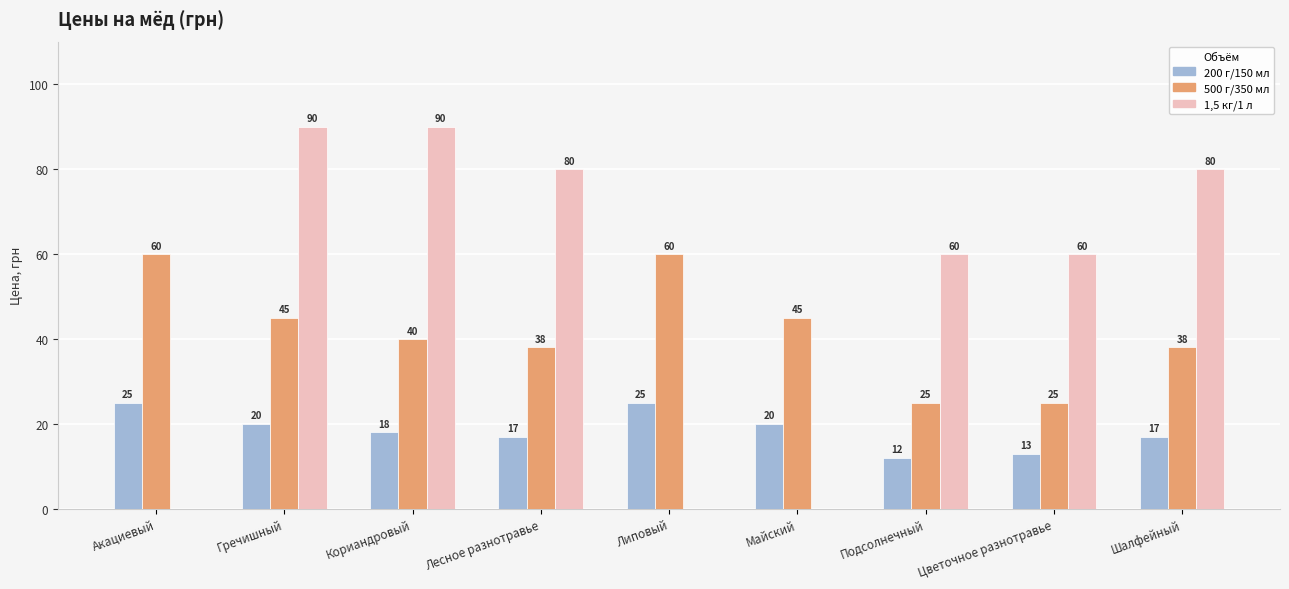

What is the sum of the 1,5 кг/1 л values at Цветочное разнотравье and Липовый?

60